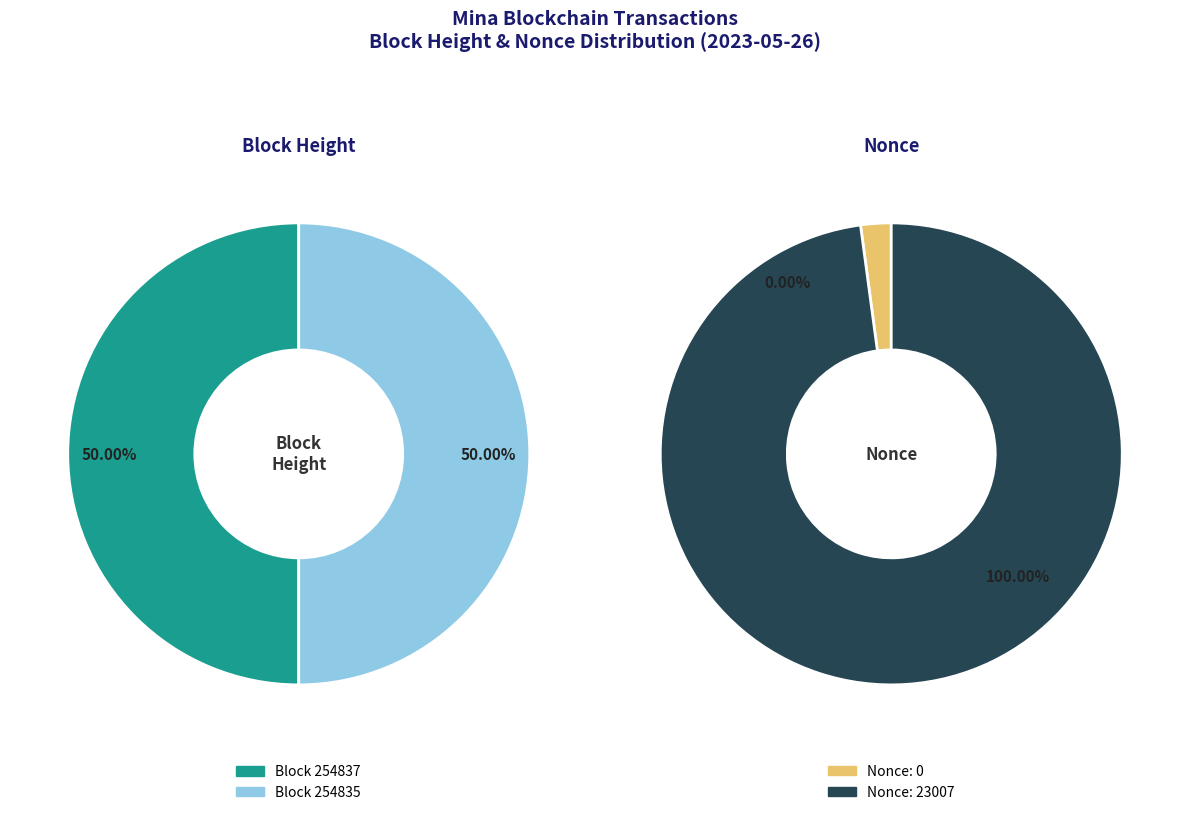

Rank the series by their average value, from highest to lowest.

BlockHeight, Nonce